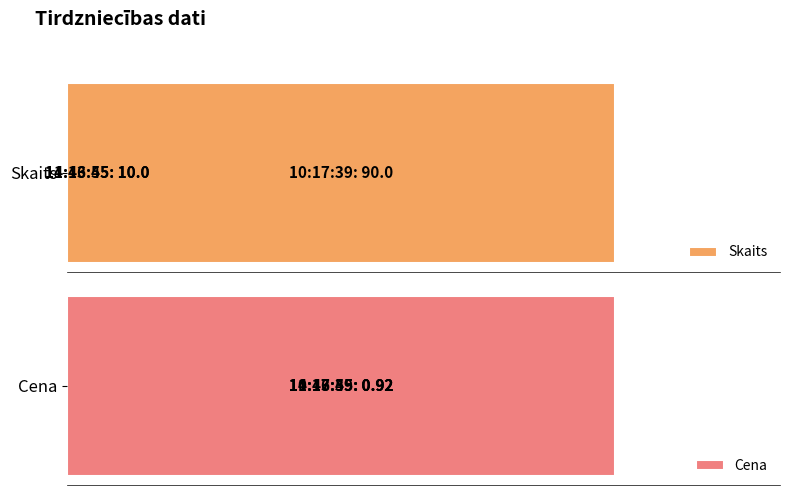

Rank the series by their maximum value, from highest to lowest.

Skaits, Cena